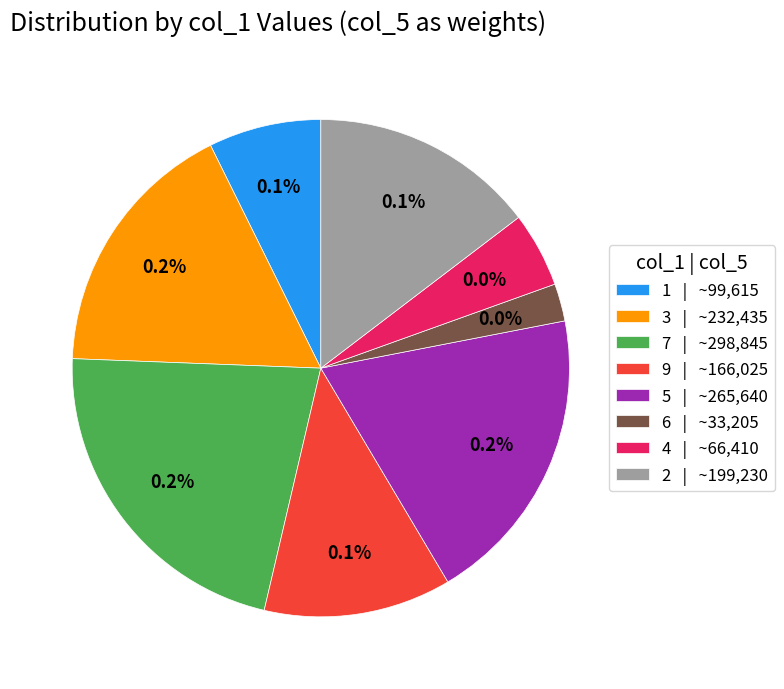

Is there a majority slice in this chart?

No